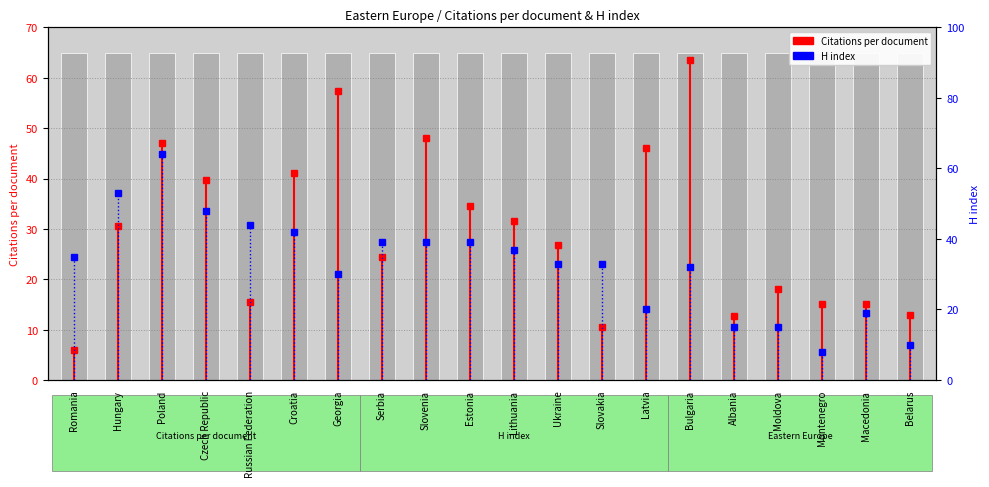

How many data points in Citations per document are less than 30?

10